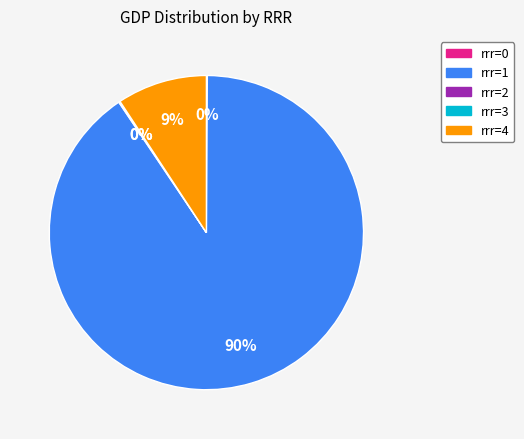

To the nearest percent, what is the average slice percentage?

20%